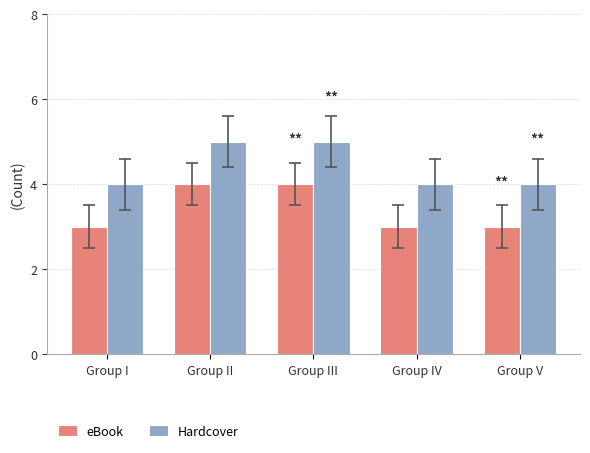

The Hardcover series shows 5 at Group III. True or false?

True